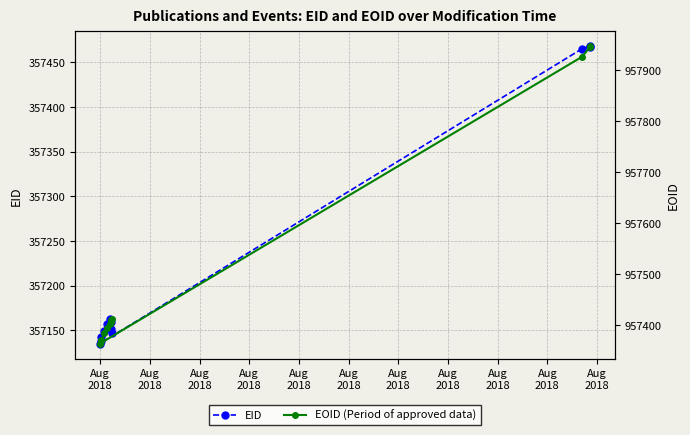

What is the value of the EID point at the 5th from the left?

357157